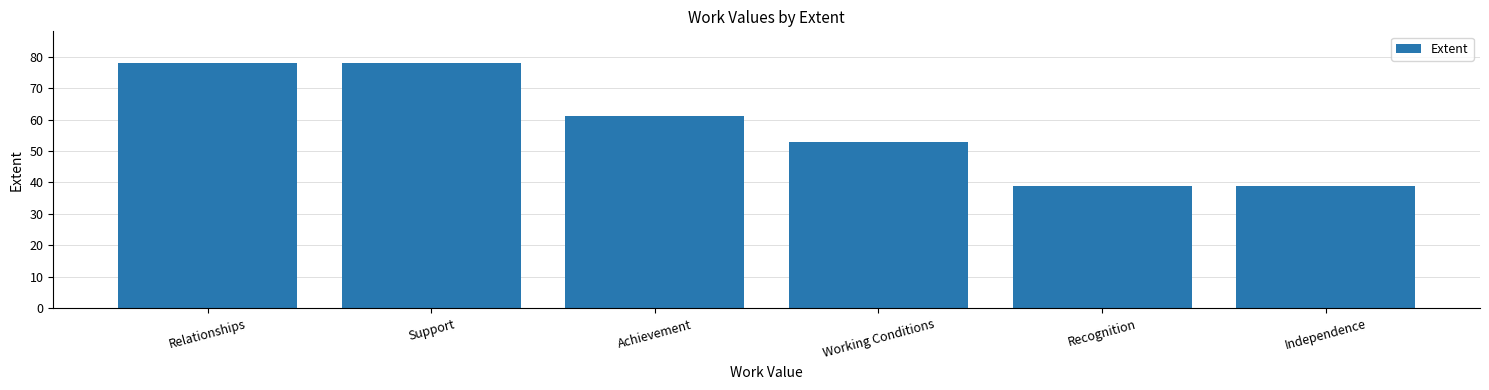

True or false: the data shows 122 at Relationships.

False